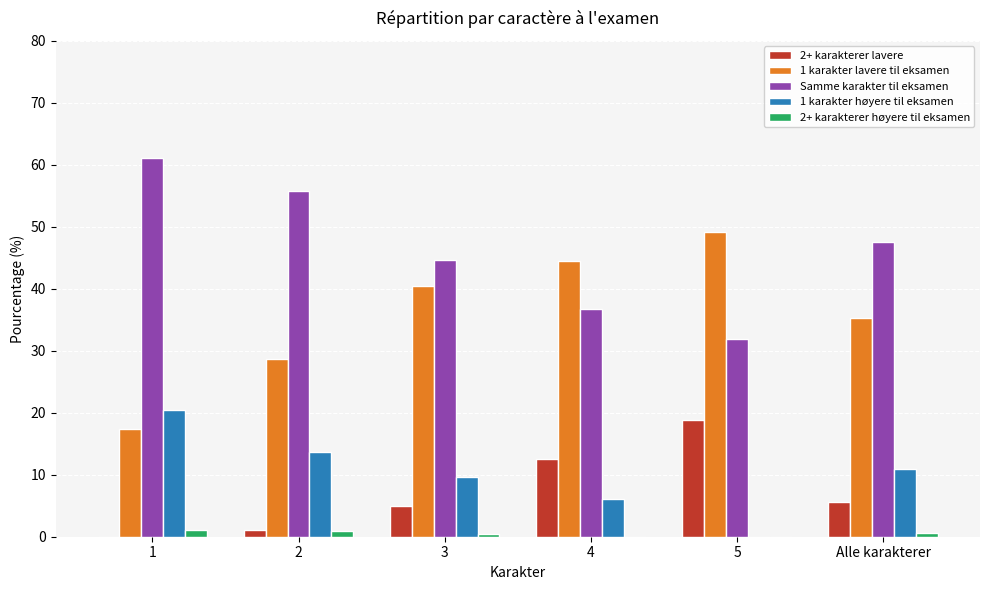

What value does the 2+ karakterer høyere til eksamen series have at Alle karakterer?

0.6